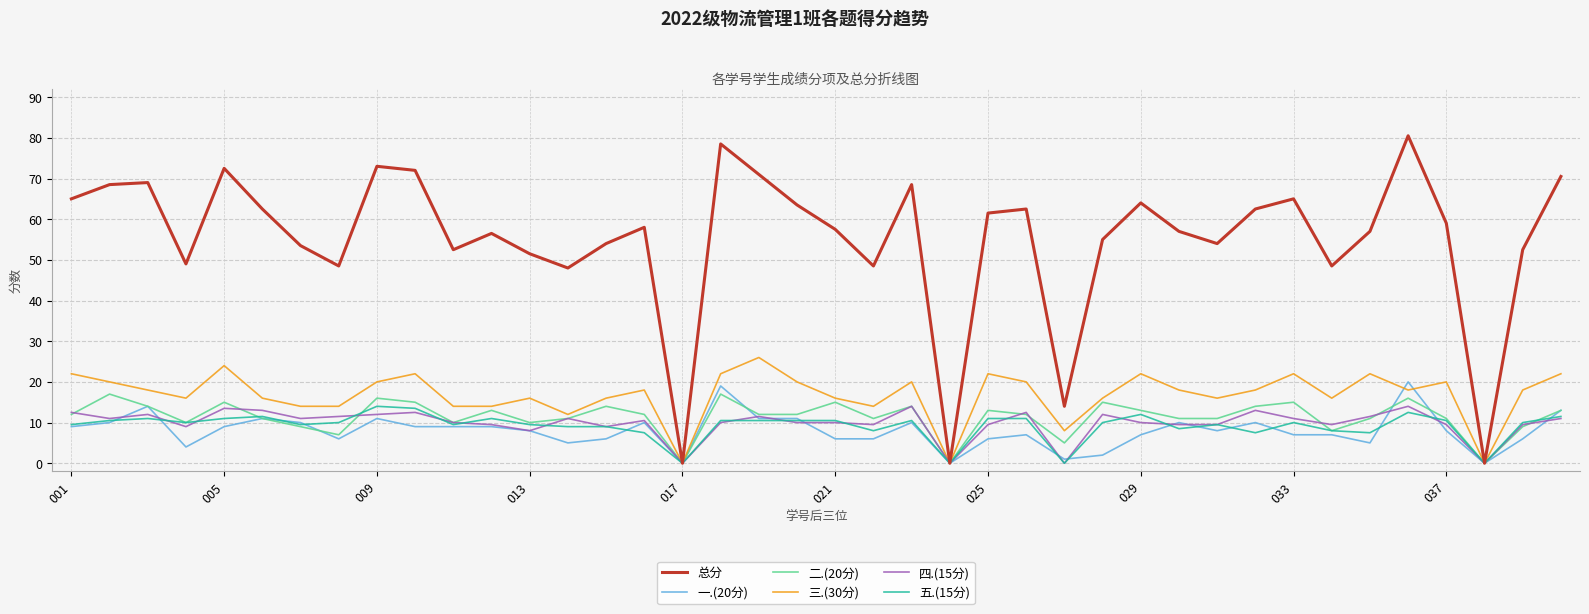

Which series has the largest total across all categories?

总分